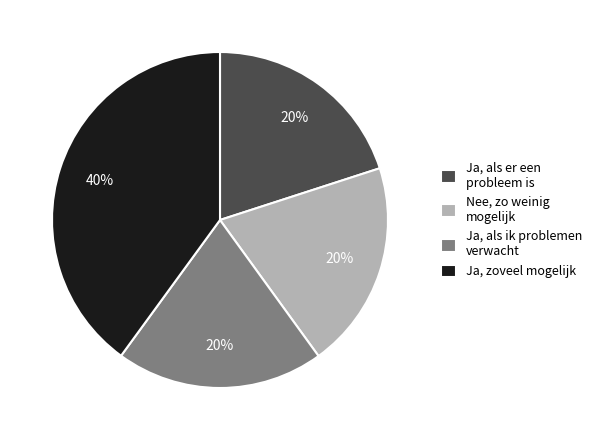

Which slice is the largest?

Ja, zoveel mogelijk